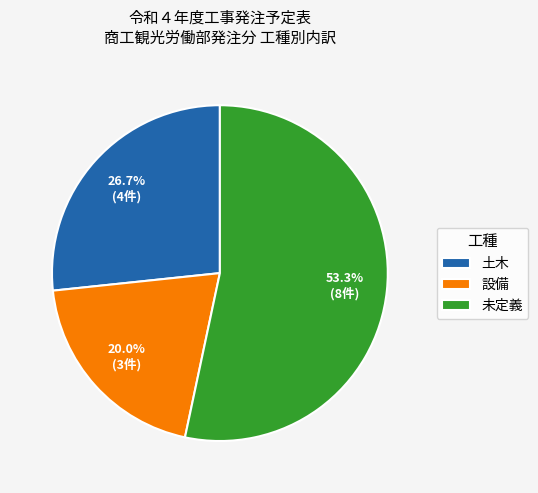

Does any single category account for the majority?

Yes